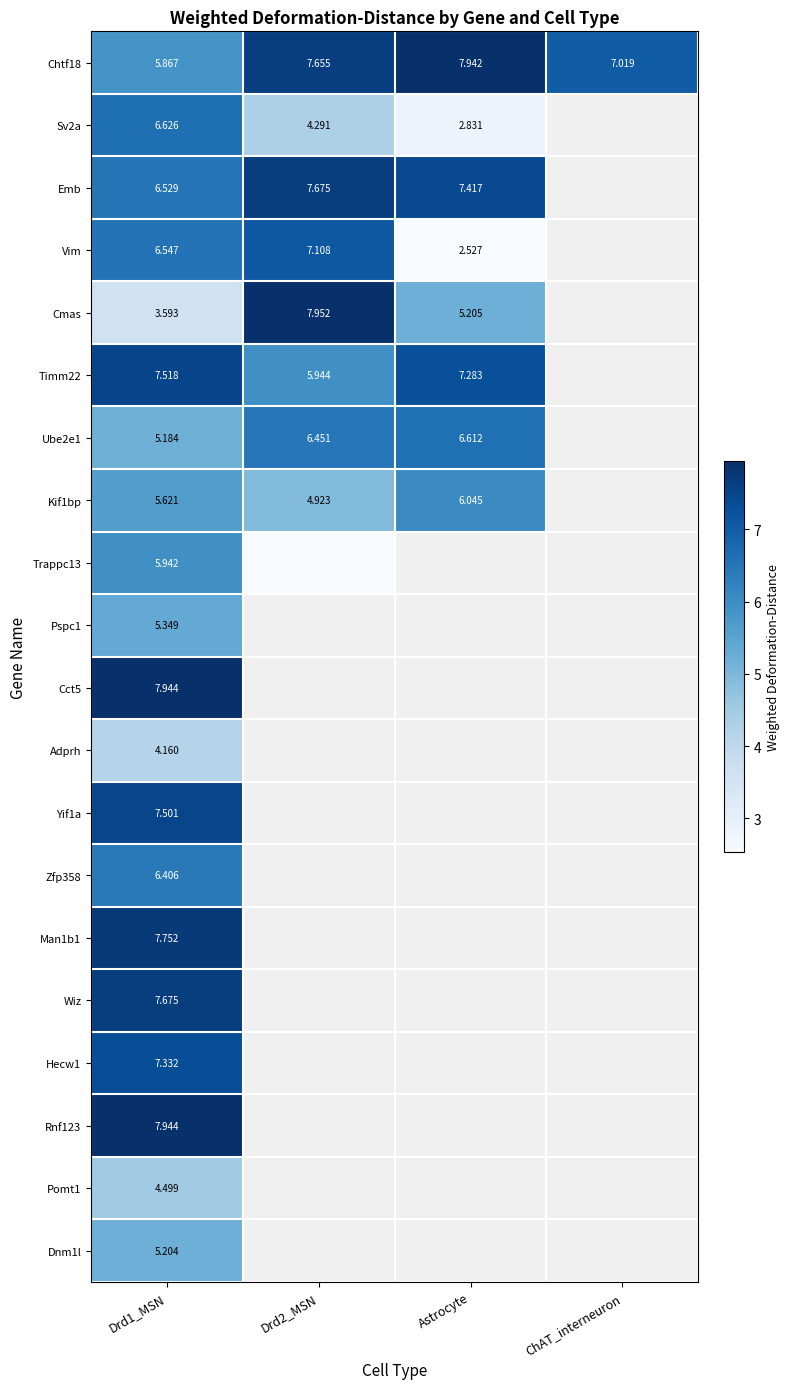

How many data points does each series have?

4